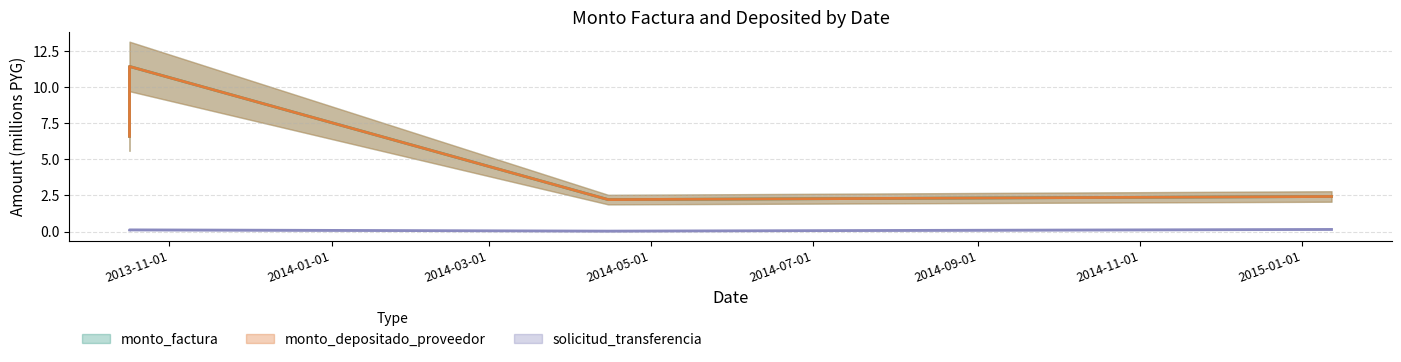

What is the spread (max minus min) of values at 2015-01-12?

2.3